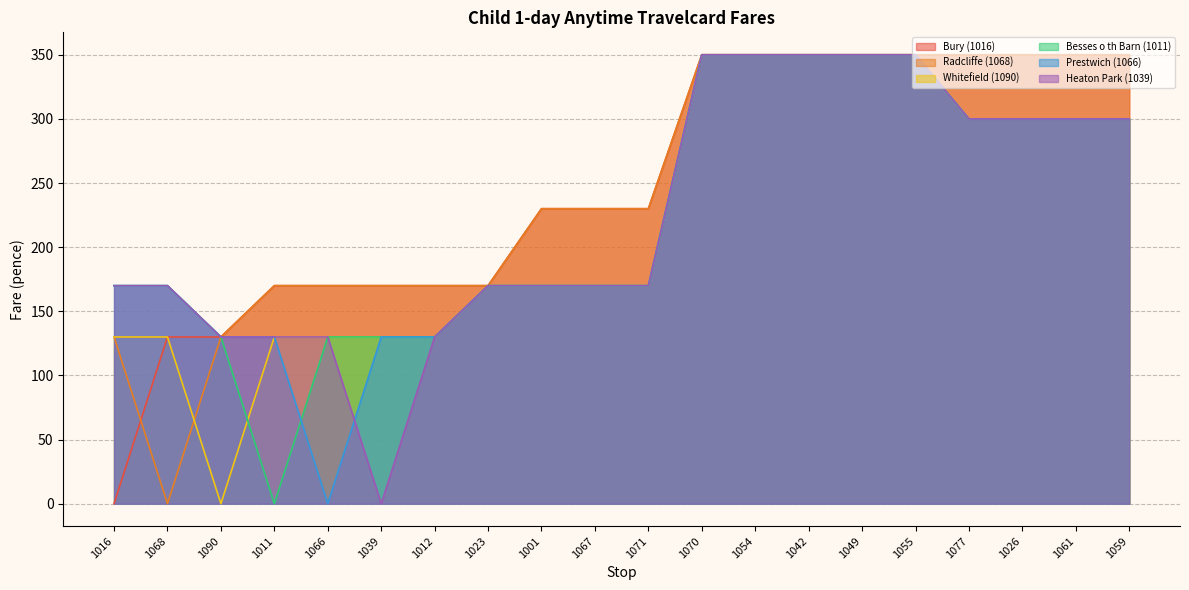

True or false: Heaton Park (1039) and Whitefield (1090) cross at least once.

False